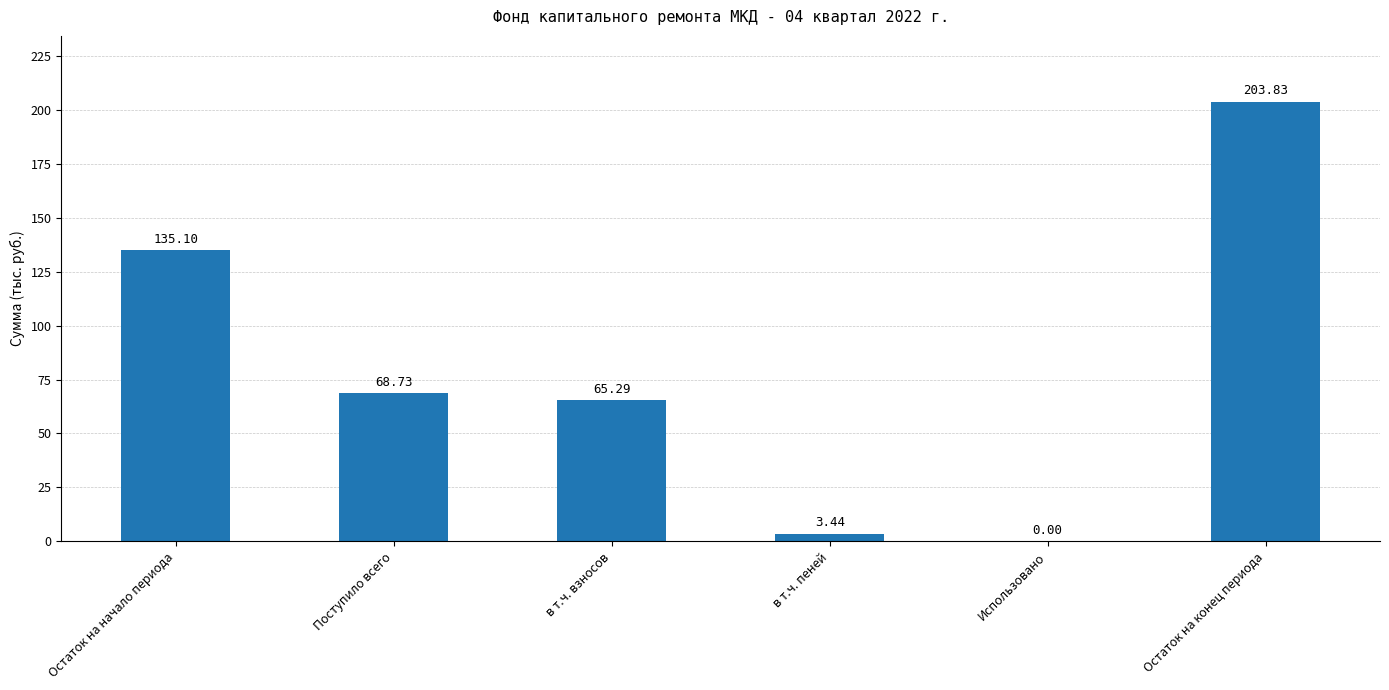

What is the sum of all values?

476.4